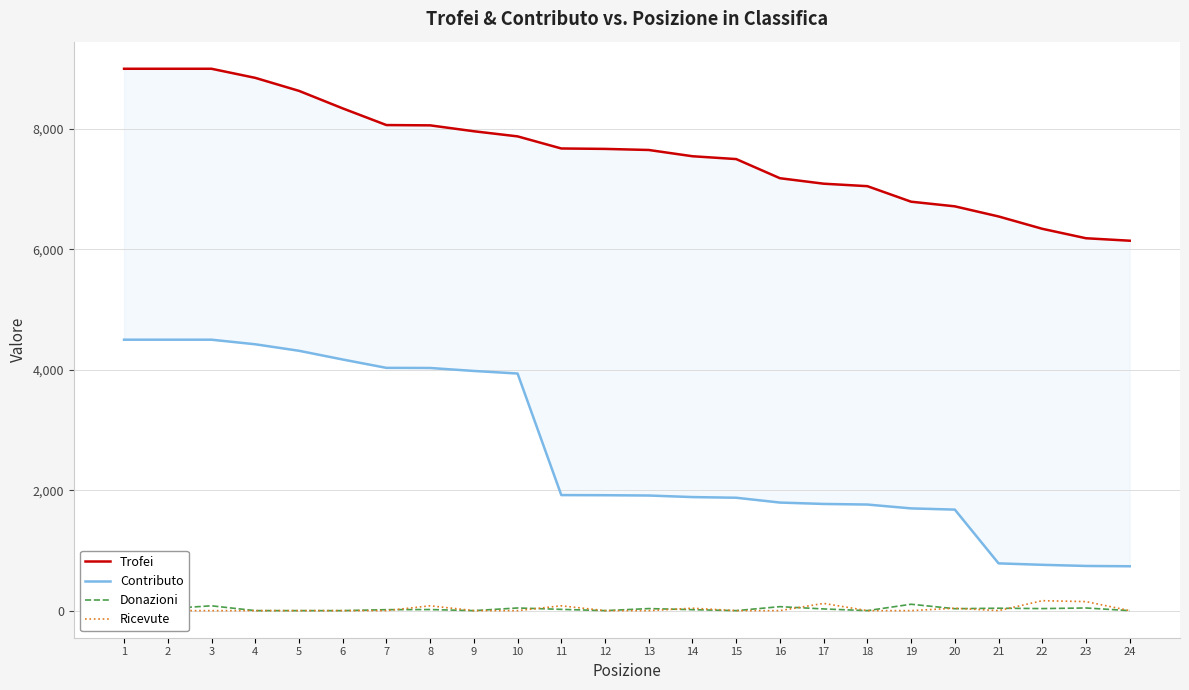

Where is Donazioni nearest to the value 53?

1